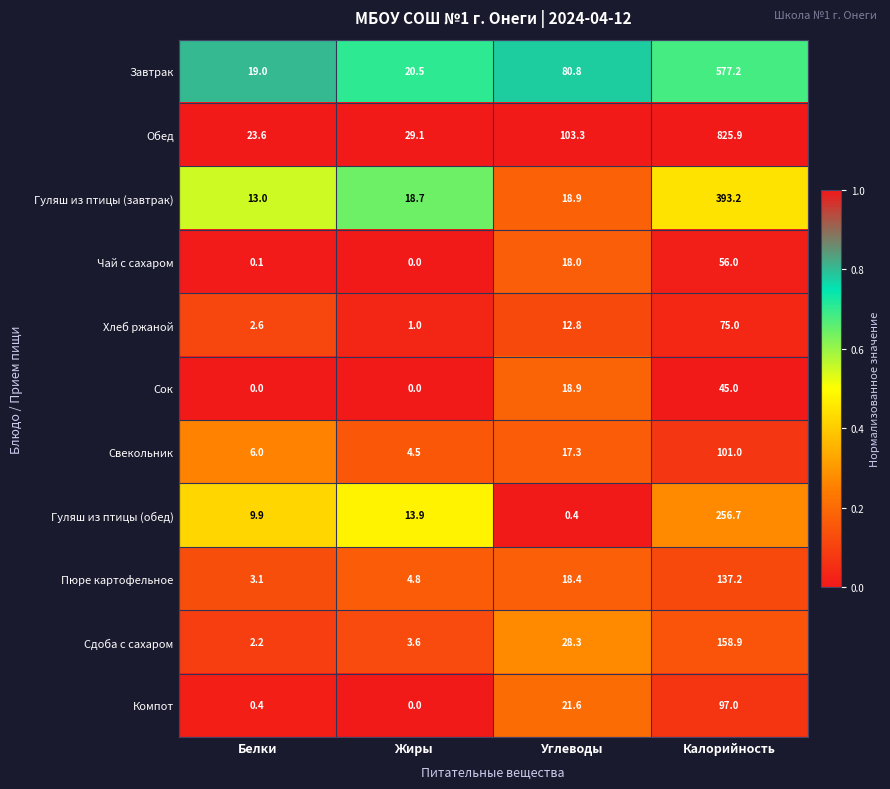

Which series has the largest total across all categories?

Обед